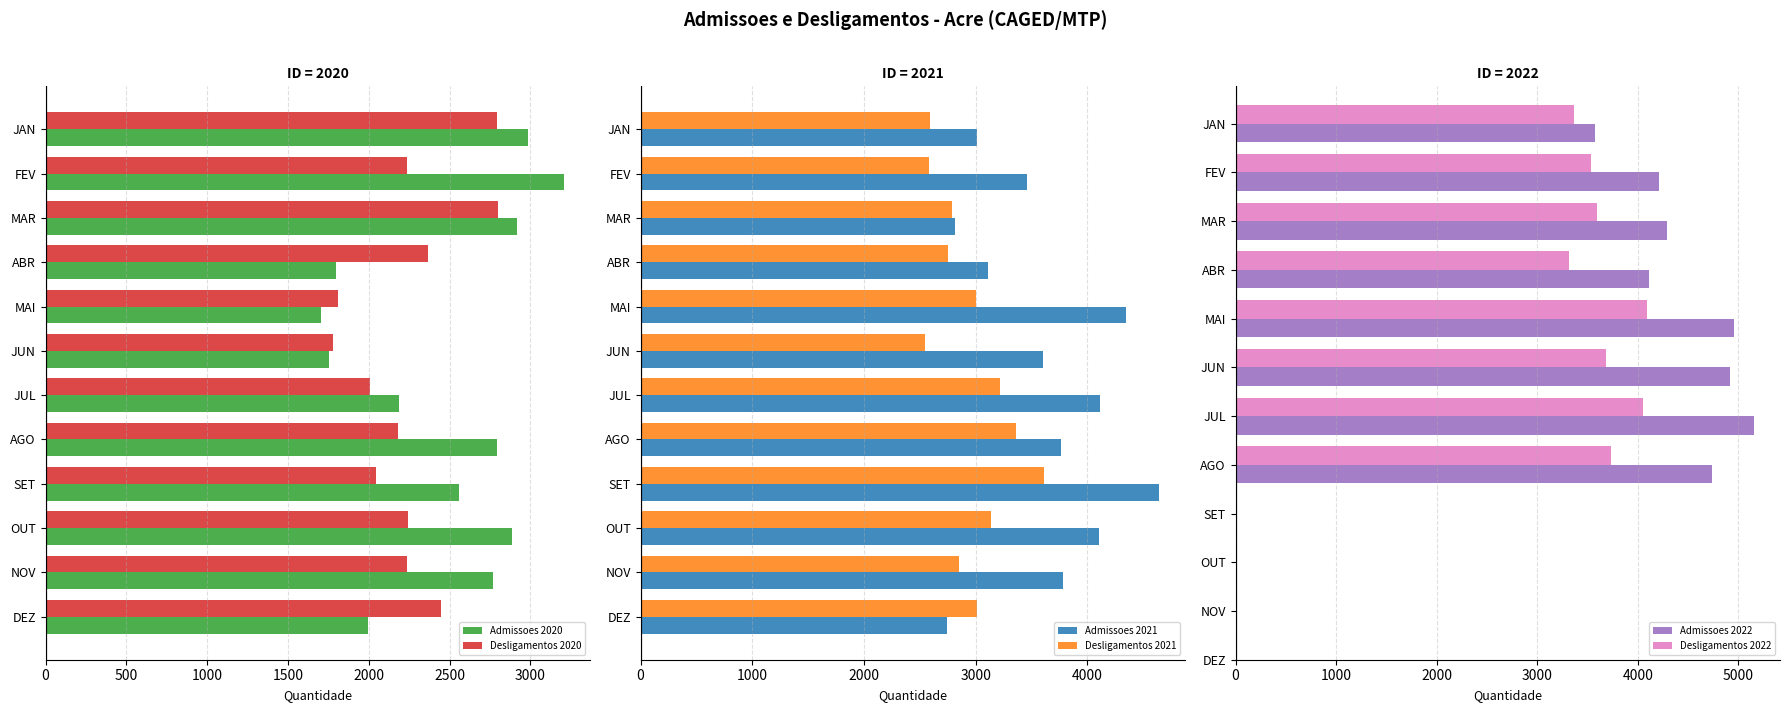

True or false: Admissoes 2020 has a value of 1796 at ABR.

True